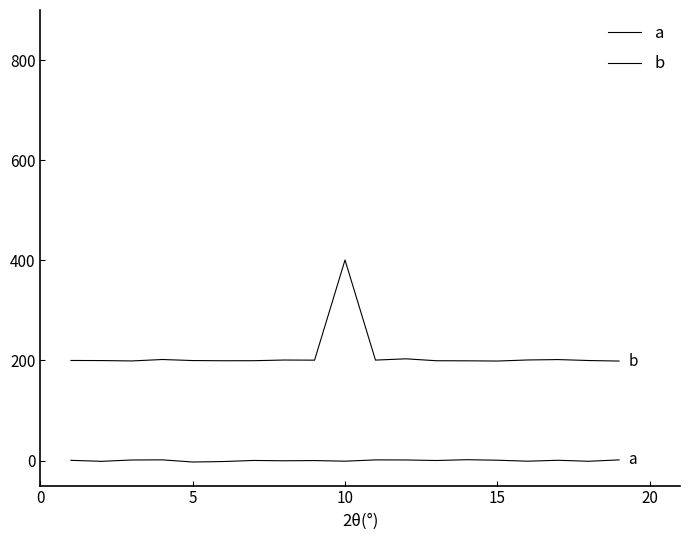

List the series in order of their peak value, highest first.

b, a